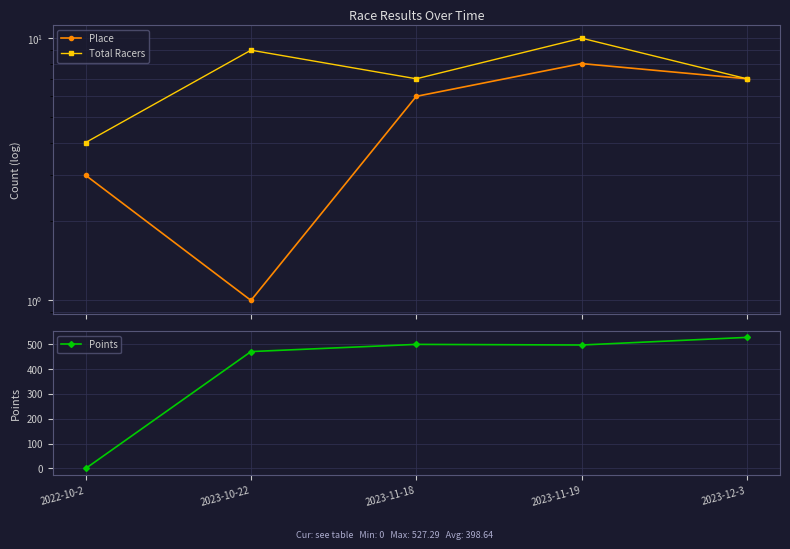

What is the difference between the Place values at 2023-10-22 and 2023-12-3?

6.0